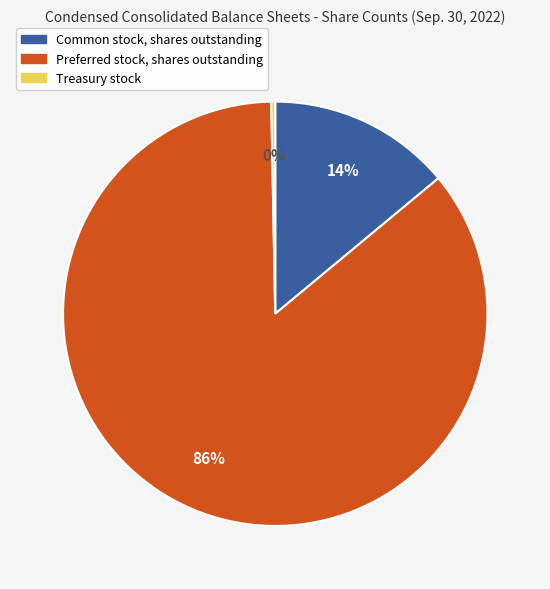

Is the sum of Treasury stock and Common stock, shares outstanding greater than half?

No